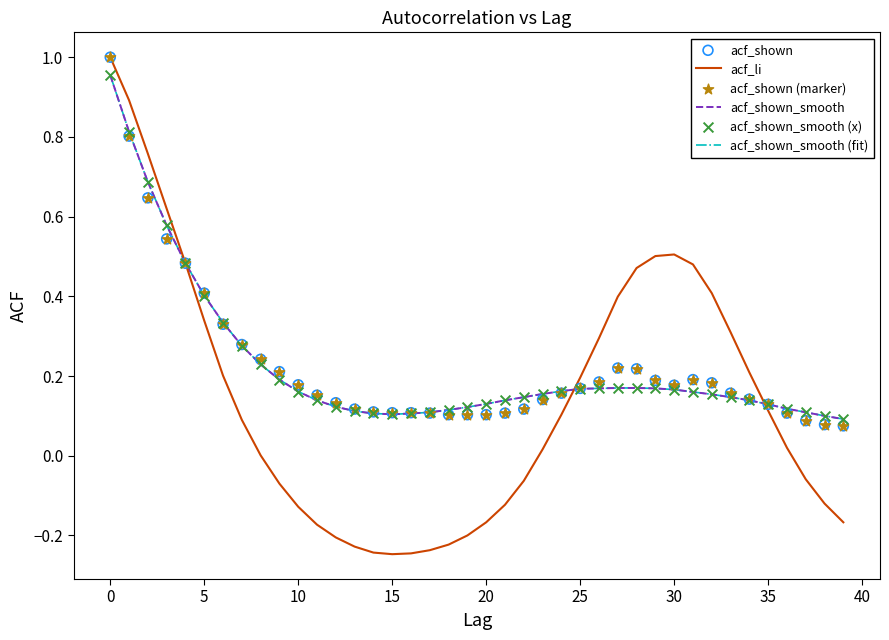

What are all the series names shown in the legend?

acf_li, acf_shown_smooth, acf_shown_smooth (fit), acf_shown, acf_shown (marker), acf_shown_smooth (x)